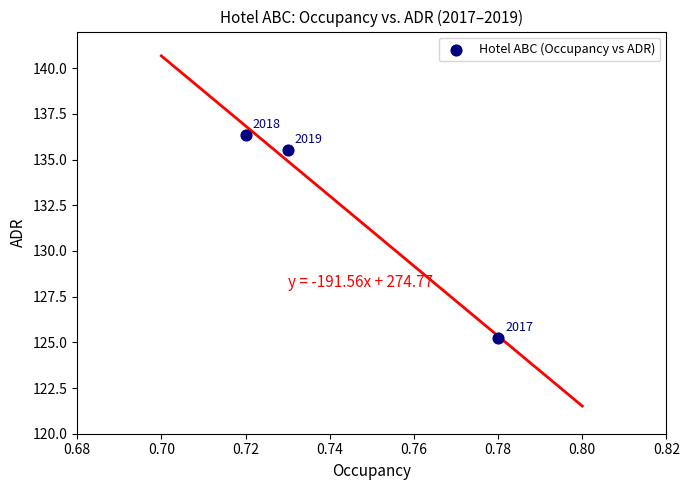

What is the average Y value?

132.4